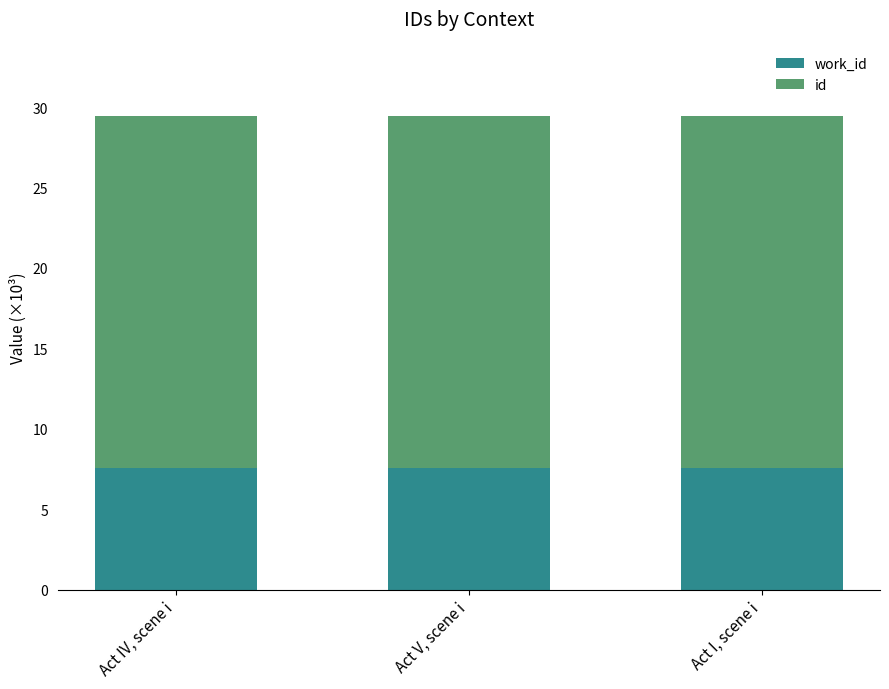

What is the total value across all series at Act I, scene i?

29.5